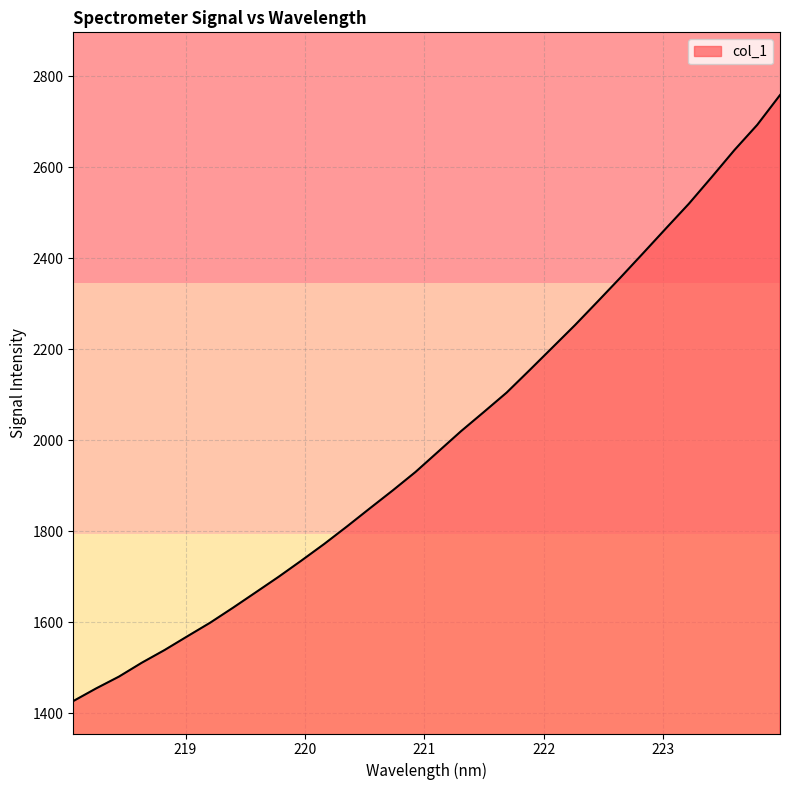

What is the difference between the maximum and minimum values?

1332.4